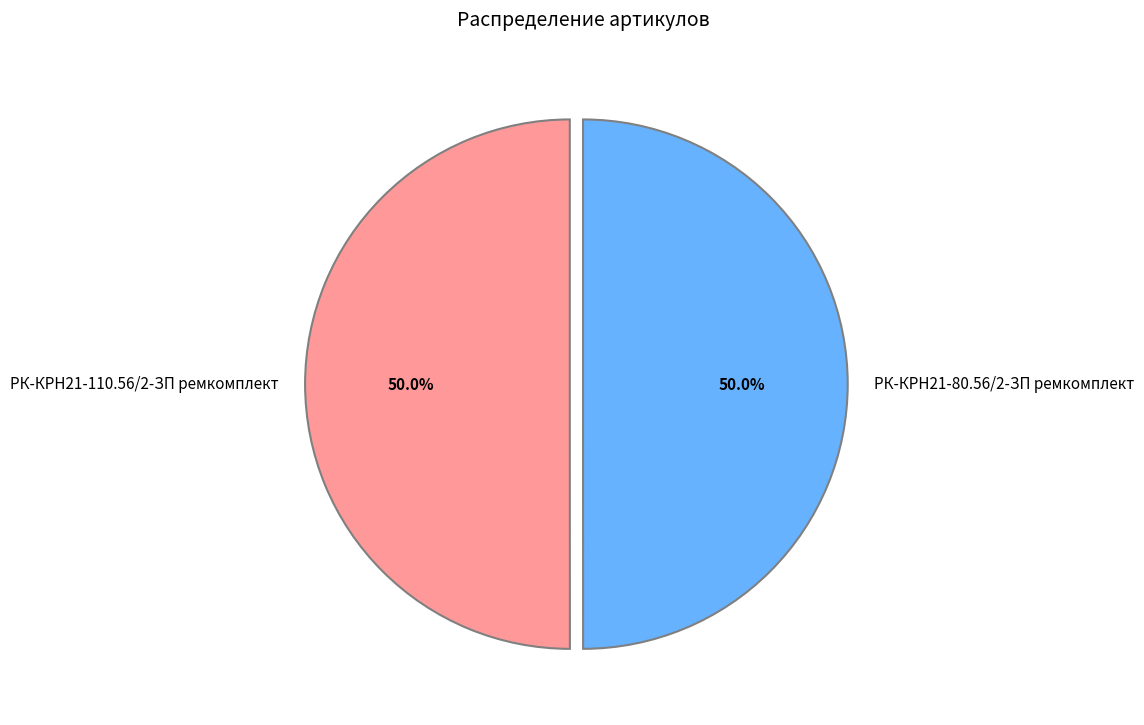

What portion of the pie excludes РК-КРН21-80.56/2-ЗП ремкомплект?

50.0%